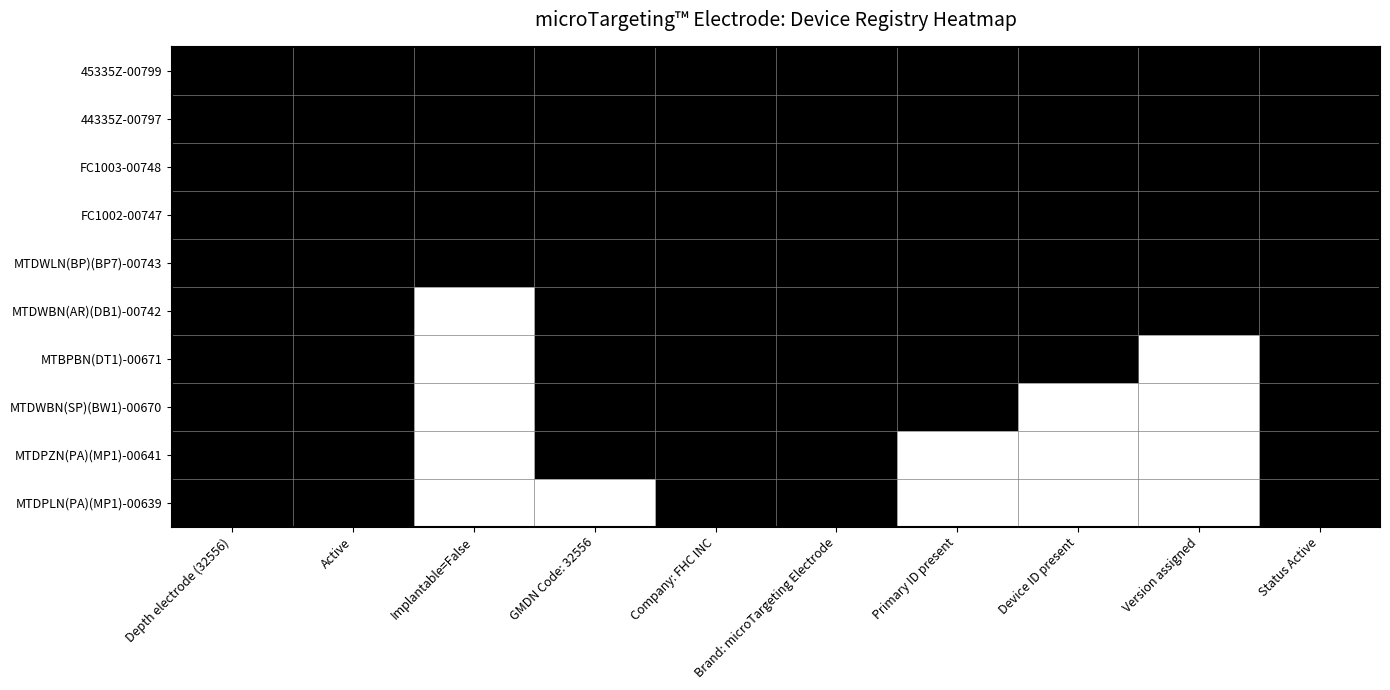

Reading left to right, list all the values displayed in this chart.

45335Z-00799: Depth electrode (32556)=1	Active=1	Implantable=False=1	GMDN Code: 32556=1	Company: FHC INC=1	Brand: microTargeting Electrode=1	Primary ID present=1	Device ID present=1	Version assigned=1	Status Active=1
44335Z-00797: Depth electrode (32556)=1	Active=1	Implantable=False=1	GMDN Code: 32556=1	Company: FHC INC=1	Brand: microTargeting Electrode=1	Primary ID present=1	Device ID present=1	Version assigned=1	Status Active=1
FC1003-00748: Depth electrode (32556)=1	Active=1	Implantable=False=1	GMDN Code: 32556=1	Company: FHC INC=1	Brand: microTargeting Electrode=1	Primary ID present=1	Device ID present=1	Version assigned=1	Status Active=1
FC1002-00747: Depth electrode (32556)=1	Active=1	Implantable=False=1	GMDN Code: 32556=1	Company: FHC INC=1	Brand: microTargeting Electrode=1	Primary ID present=1	Device ID present=1	Version assigned=1	Status Active=1
MTDWLN(BP)(BP7)-00743: Depth electrode (32556)=1	Active=1	Implantable=False=1	GMDN Code: 32556=1	Company: FHC INC=1	Brand: microTargeting Electrode=1	Primary ID present=1	Device ID present=1	Version assigned=1	Status Active=1
MTDWBN(AR)(DB1)-00742: Depth electrode (32556)=1	Active=1	Implantable=False=0	GMDN Code: 32556=1	Company: FHC INC=1	Brand: microTargeting Electrode=1	Primary ID present=1	Device ID present=1	Version assigned=1	Status Active=1
MTBPBN(DT1)-00671: Depth electrode (32556)=1	Active=1	Implantable=False=0	GMDN Code: 32556=1	Company: FHC INC=1	Brand: microTargeting Electrode=1	Primary ID present=1	Device ID present=1	Version assigned=0	Status Active=1
MTDWBN(SP)(BW1)-00670: Depth electrode (32556)=1	Active=1	Implantable=False=0	GMDN Code: 32556=1	Company: FHC INC=1	Brand: microTargeting Electrode=1	Primary ID present=1	Device ID present=0	Version assigned=0	Status Active=1
MTDPZN(PA)(MP1)-00641: Depth electrode (32556)=1	Active=1	Implantable=False=0	GMDN Code: 32556=1	Company: FHC INC=1	Brand: microTargeting Electrode=1	Primary ID present=0	Device ID present=0	Version assigned=0	Status Active=1
MTDPLN(PA)(MP1)-00639: Depth electrode (32556)=1	Active=1	Implantable=False=0	GMDN Code: 32556=0	Company: FHC INC=1	Brand: microTargeting Electrode=1	Primary ID present=0	Device ID present=0	Version assigned=0	Status Active=1